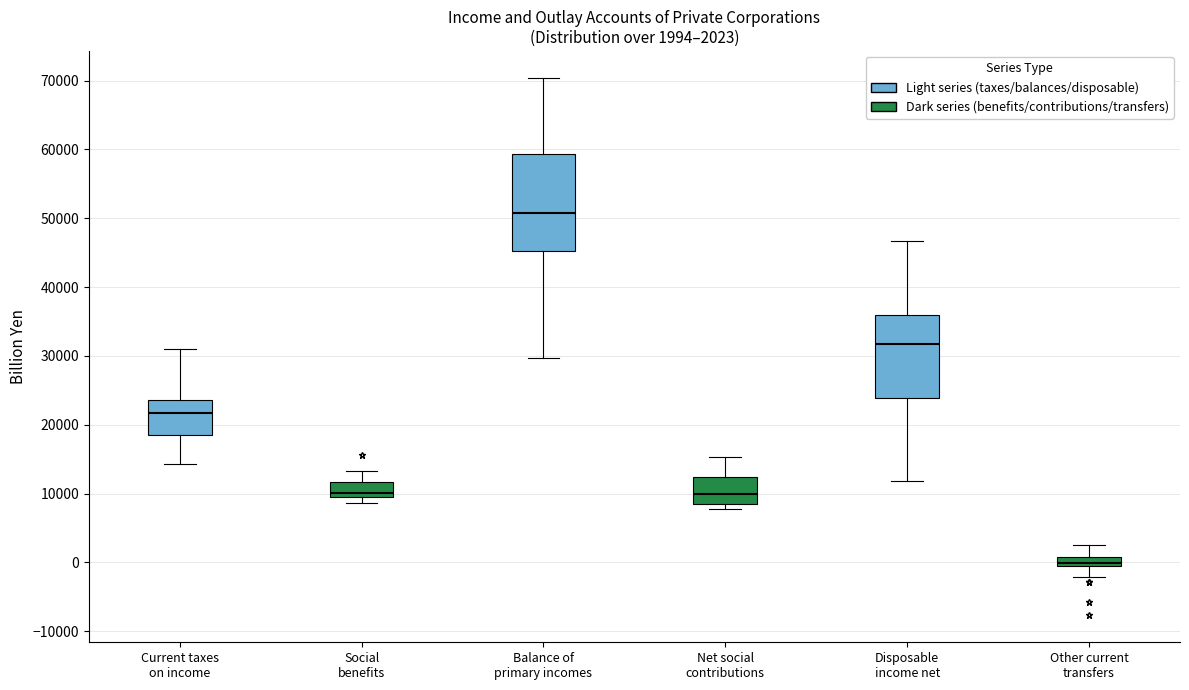

Which box's median line is the lowest?

Other current transfers